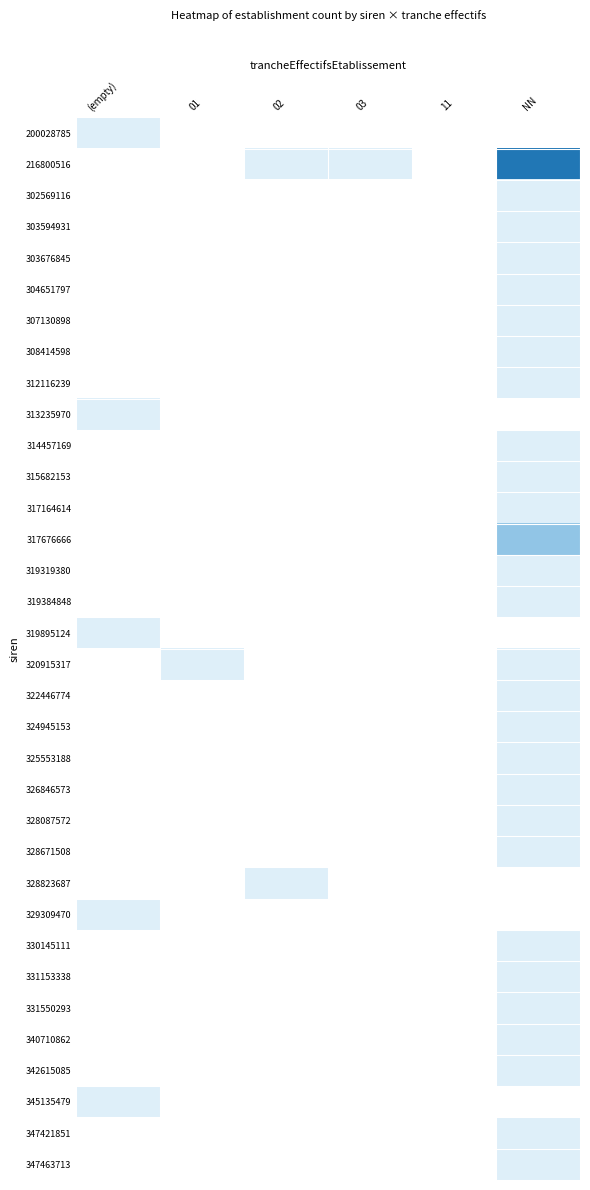

What is the greatest value displayed?

3.0